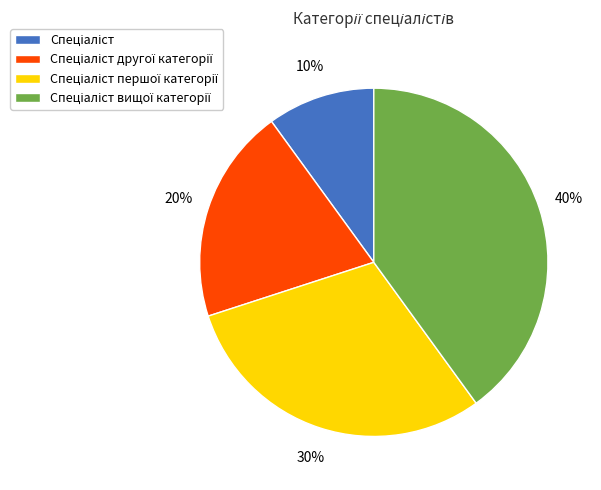

To the nearest percent, what is the average slice percentage?

25%